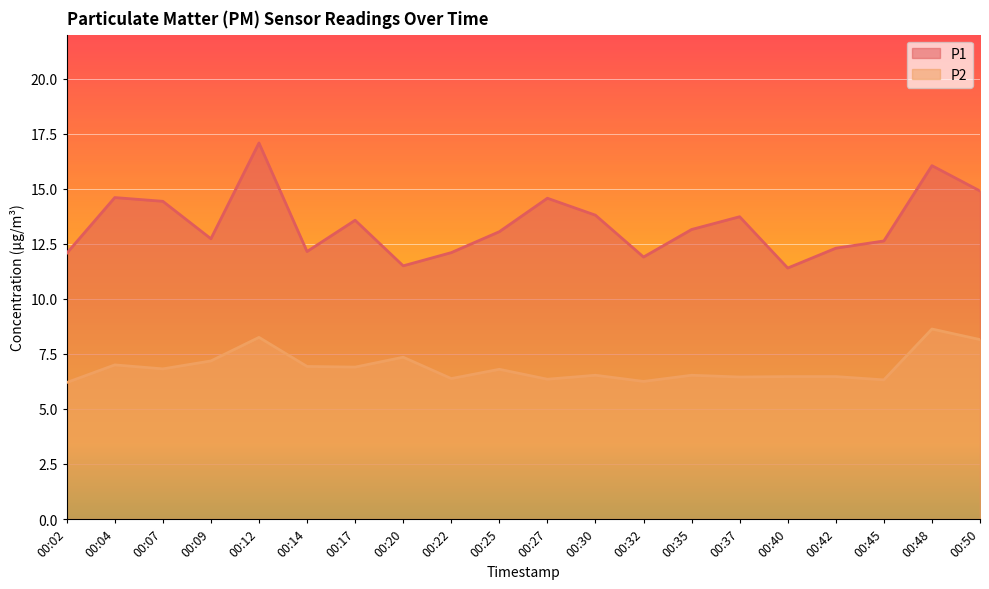

At which label does P2 reach its minimum?

00:02